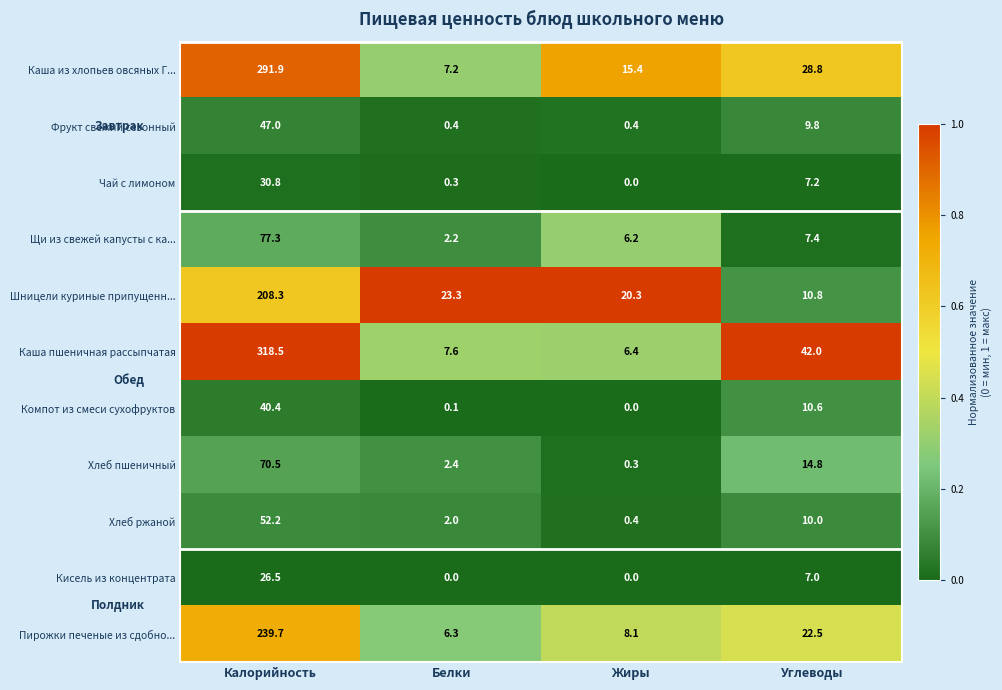

The Хлеб ржаной series shows 0.4 at Жиры. True or false?

True